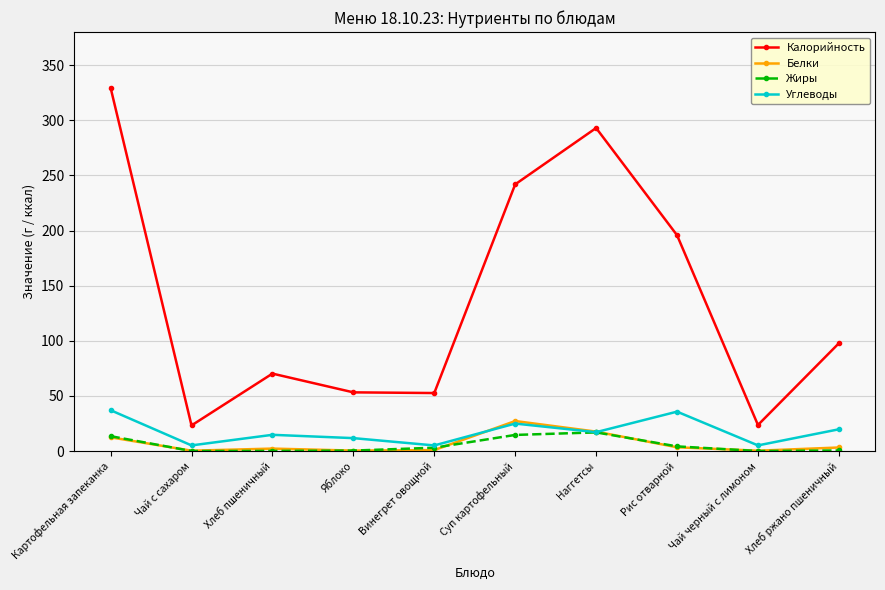

True or false: Калорийность and Углеводы cross at least once.

False